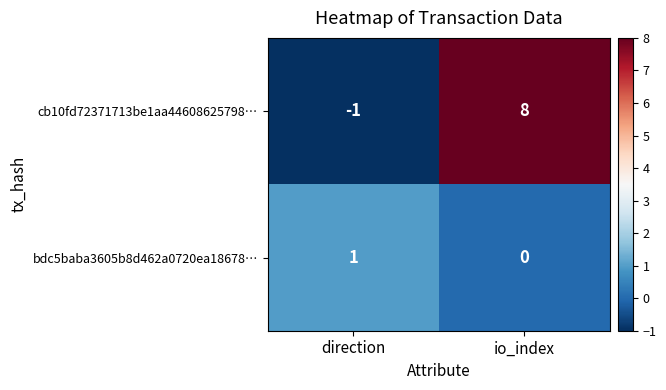

List the series in order of their overall mean, lowest first.

bdc5baba3605b8d462a0720ea18678…, cb10fd72371713be1aa44608625798…